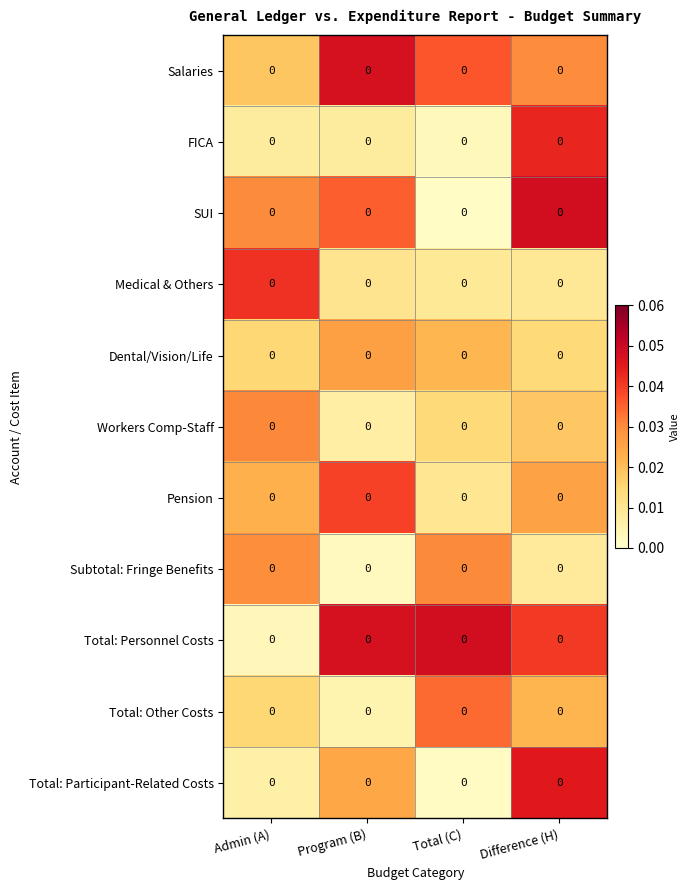

At how many categories does at least one series exceed 0?

4